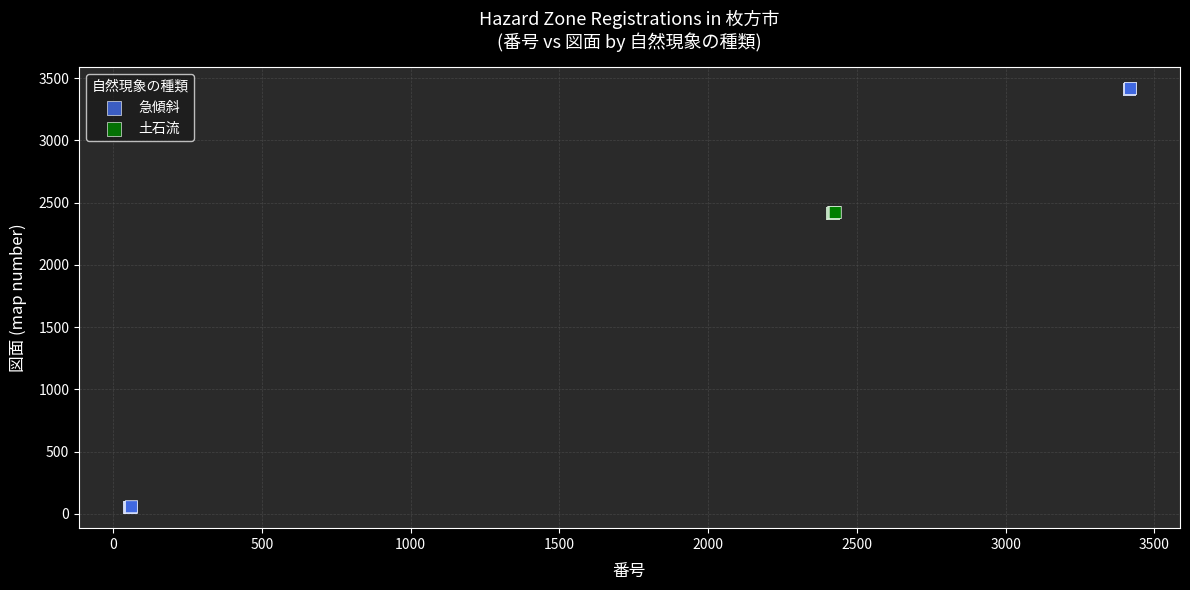

What are all the series names shown in the legend?

急傾斜, 土石流